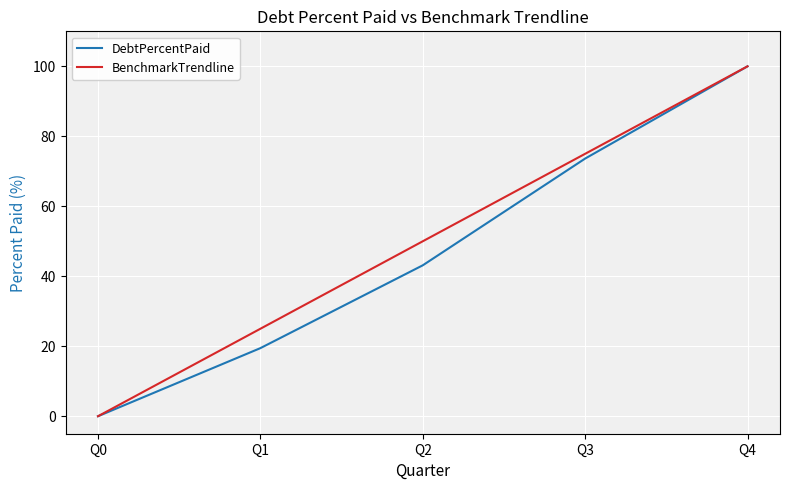

What is the difference between the second highest and minimum values in the BenchmarkTrendline series?

75.0